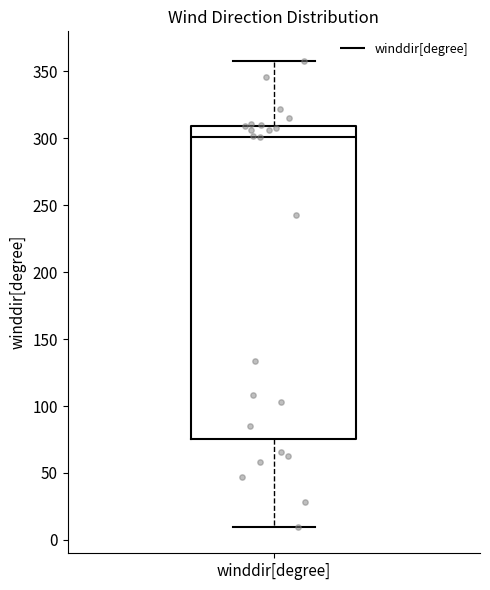

Transcribe this box plot: give where the median line is, the range the box spans, and where the two whiskers end, as read against the y-axis. The values are not printed on the chart, so give them approximately, as read against the axis.

median 300, box 75 to 310, whiskers 10 to 360